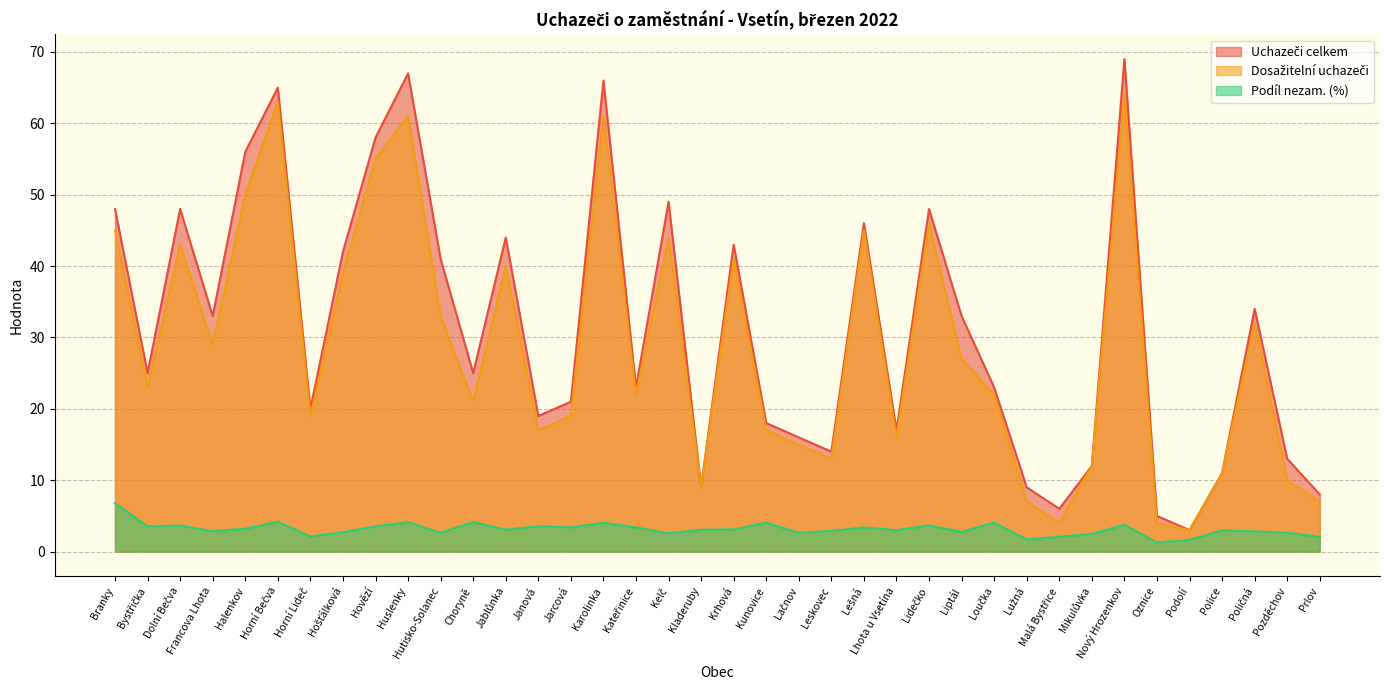

Reading left to right, what are all the values shown in this chart?

Podíl nezam. (%): 6.8	3.5	3.6	2.8	3.2	4.2	2.1	2.7	3.5	4.1	2.6	4.1	3.1	3.5	3.4	4.0	3.4	2.6	3.1	3.1	4.0	2.6	2.9	3.4	3.0	3.7	2.7	4.1	1.7	2.1	2.5	3.8	1.3	1.6	3.0	2.8	2.6	2.1
Dosažitelní uchazeči: 45.0	23.0	43.0	29.0	50.0	63.0	19.0	39.0	55.0	61.0	33.0	21.0	40.0	17.0	19.0	61.0	22.0	44.0	9.0	41.0	17.0	15.0	13.0	45.0	16.0	46.0	27.0	22.0	7.0	4.0	12.0	64.0	4.0	3.0	11.0	32.0	10.0	7.0
Uchazeči celkem: 48.0	25.0	48.0	33.0	56.0	65.0	20.0	42.0	58.0	67.0	41.0	25.0	44.0	19.0	21.0	66.0	23.0	49.0	9.0	43.0	18.0	16.0	14.0	46.0	17.0	48.0	33.0	23.0	9.0	6.0	12.0	69.0	5.0	3.0	11.0	34.0	13.0	8.0